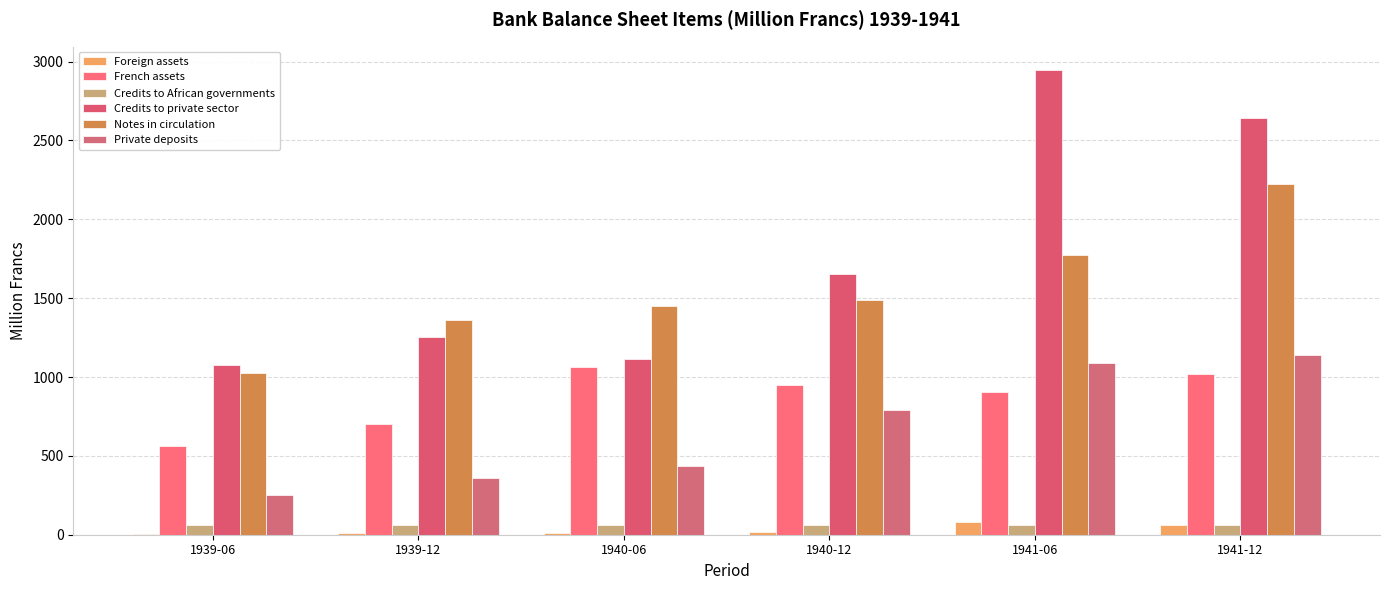

At which label does Credits to African governments reach its minimum?

1939-06